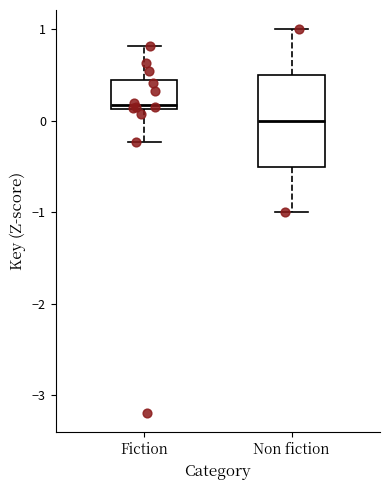

Reading left to right, read every box against the y-axis: the position of its median line, the range the box covers, and the ends of its whiskers. The values are not printed on the chart, so give them approximately, as read against the axis.

Fiction: median 0.2, box 0.1 to 0.4, whiskers -0.2 to 0.8
Non fiction: median 0.0, box -0.5 to 0.5, whiskers -1.0 to 1.0